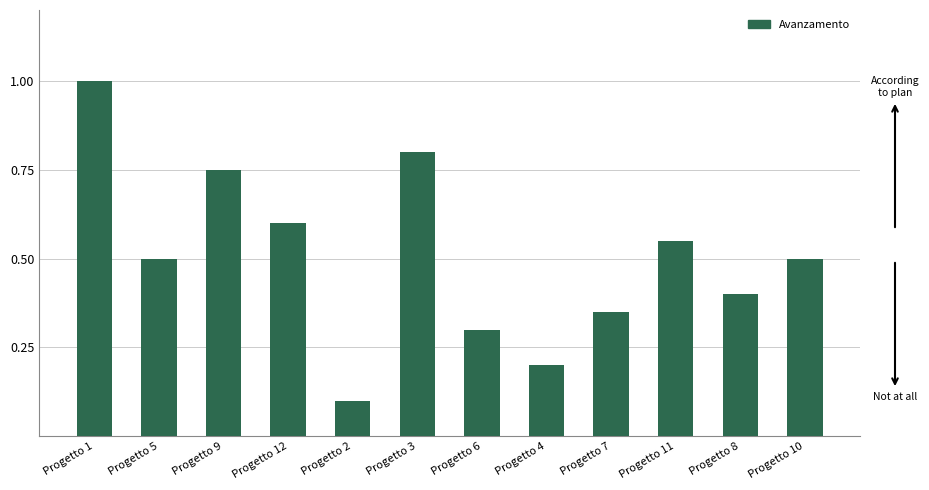

The chart shows a value of 0.2 at Progetto 7. True or false?

False